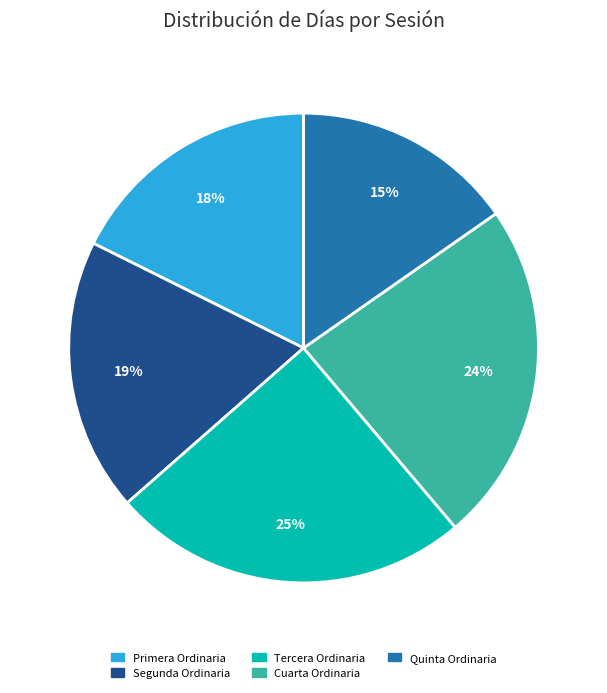

Which category has the smallest portion of the pie?

Quinta Ordinaria